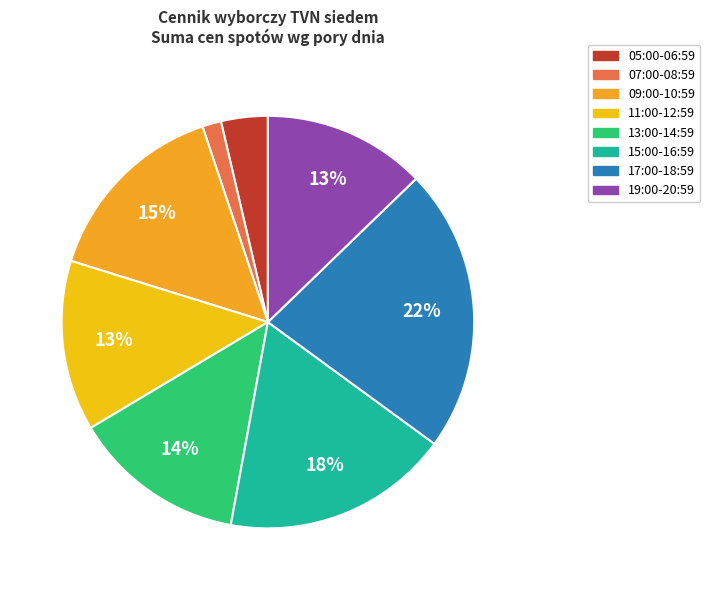

How many slices are in this pie chart?

8